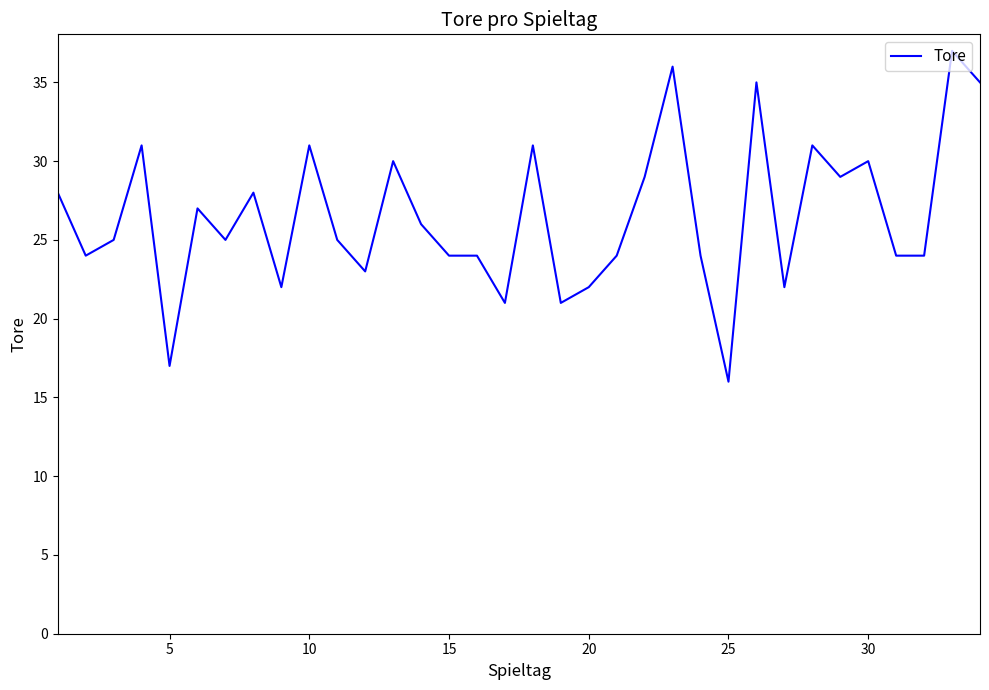

What is the minimum value shown in the chart?

16